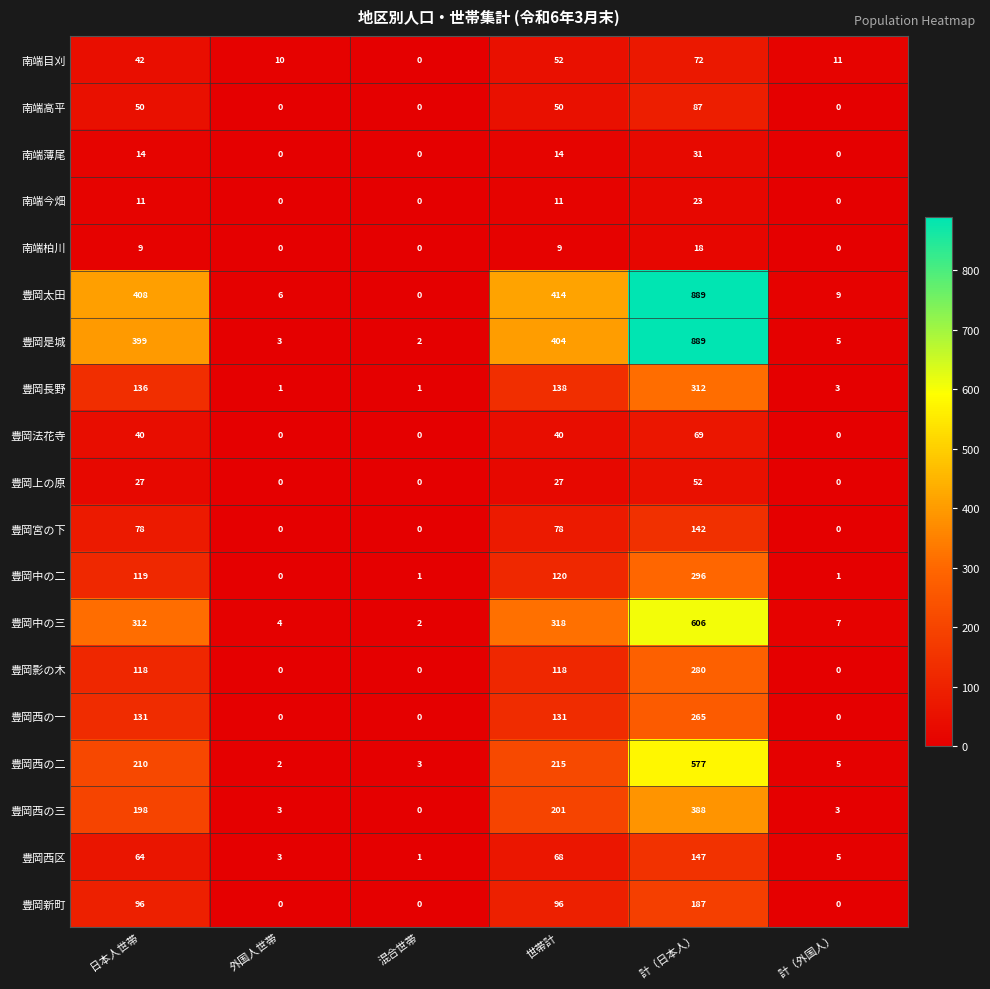

Which series has the widest spread of values?

豊岡太田